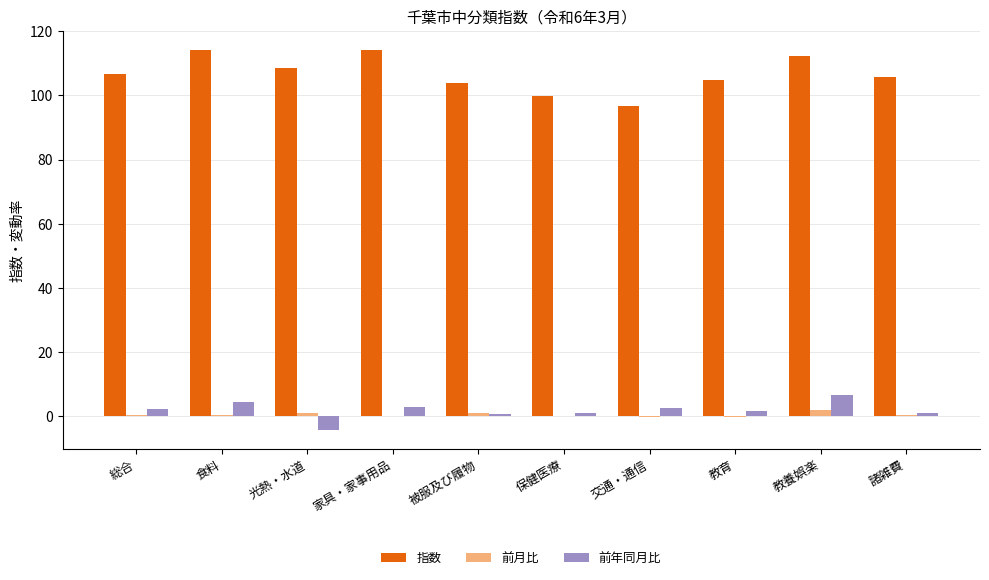

What is the greatest value displayed?

114.1